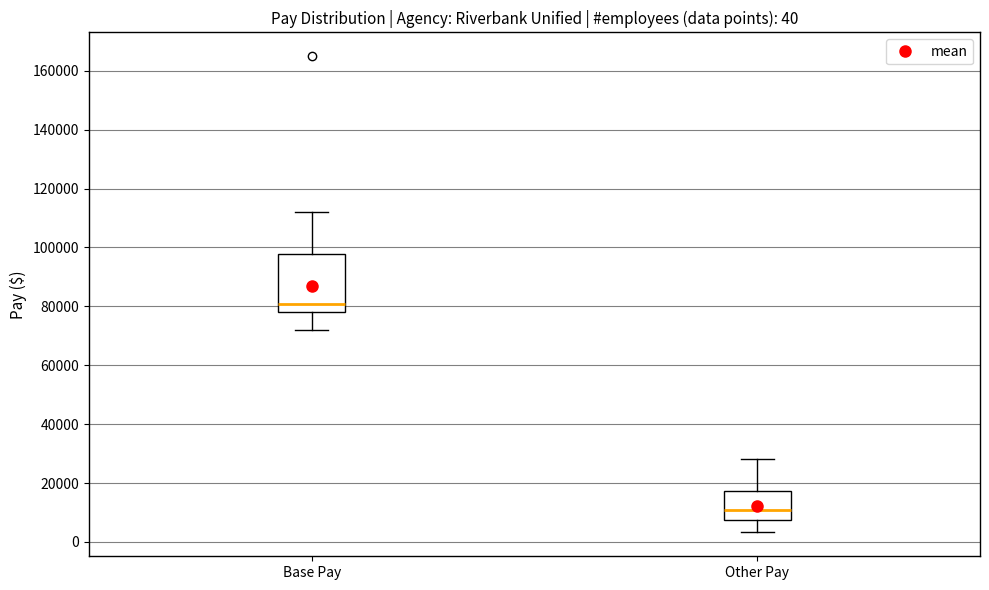

Which box is the tallest, from its lower edge to its upper edge?

Base Pay